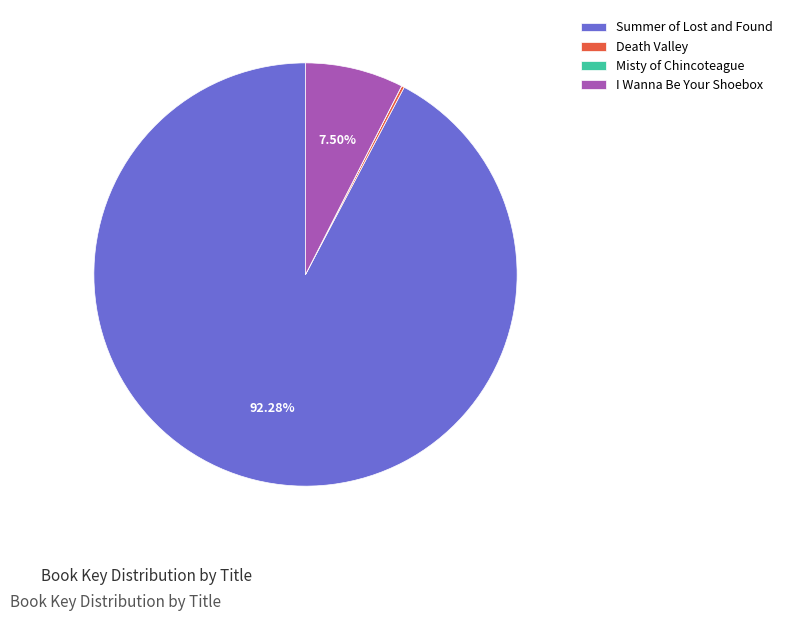

Which category accounts for the majority?

Summer of Lost and Found